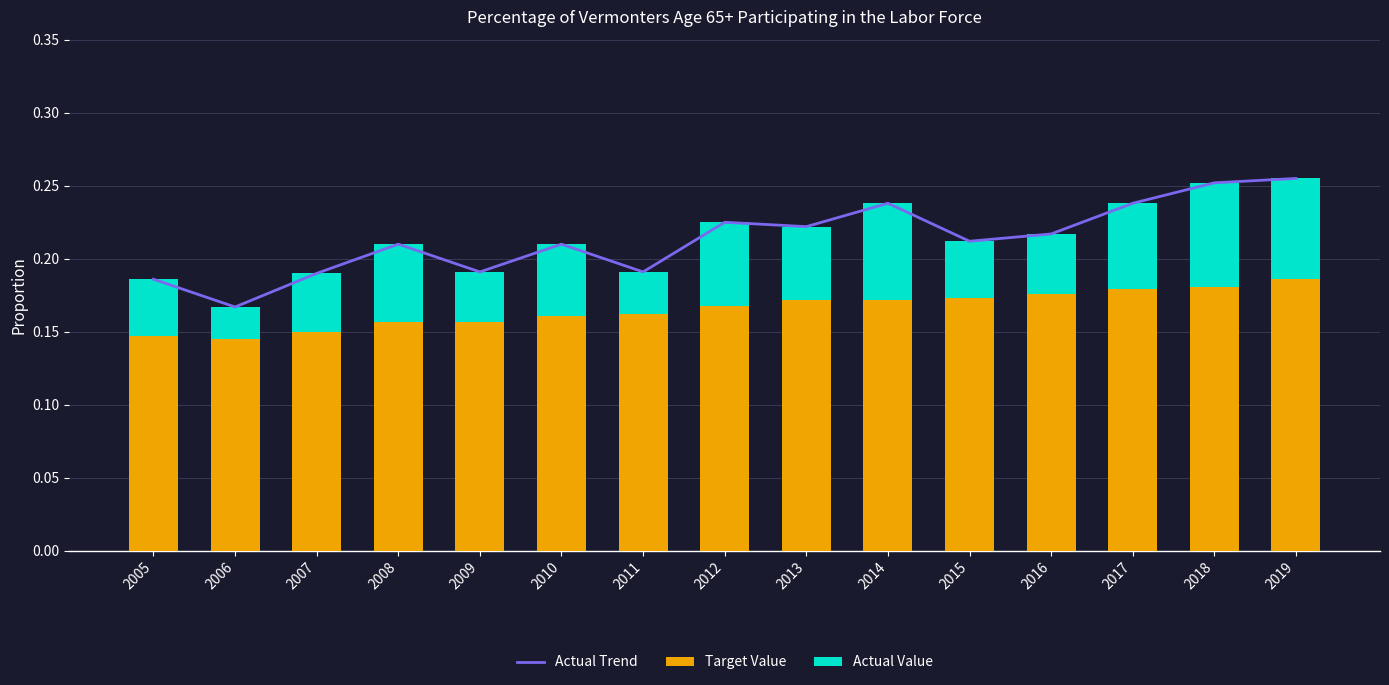

What is the sum of the Actual Value values at 2015 and 2012?

0.1